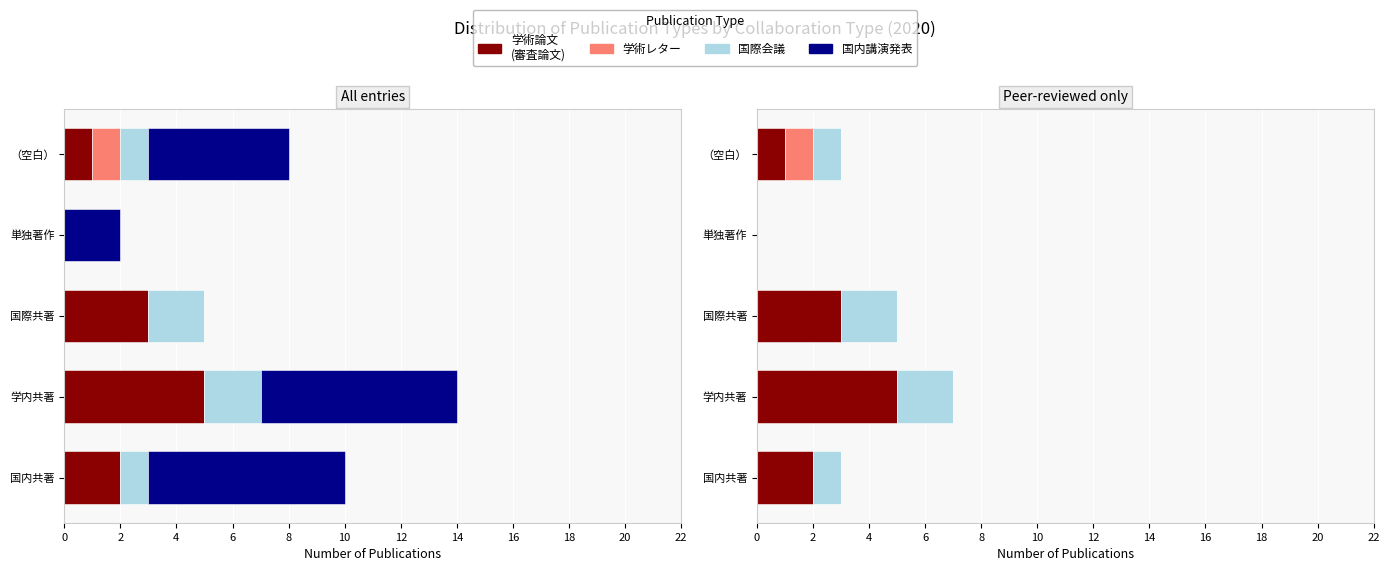

Which series has the widest spread of values?

学術論文 (審査論文)